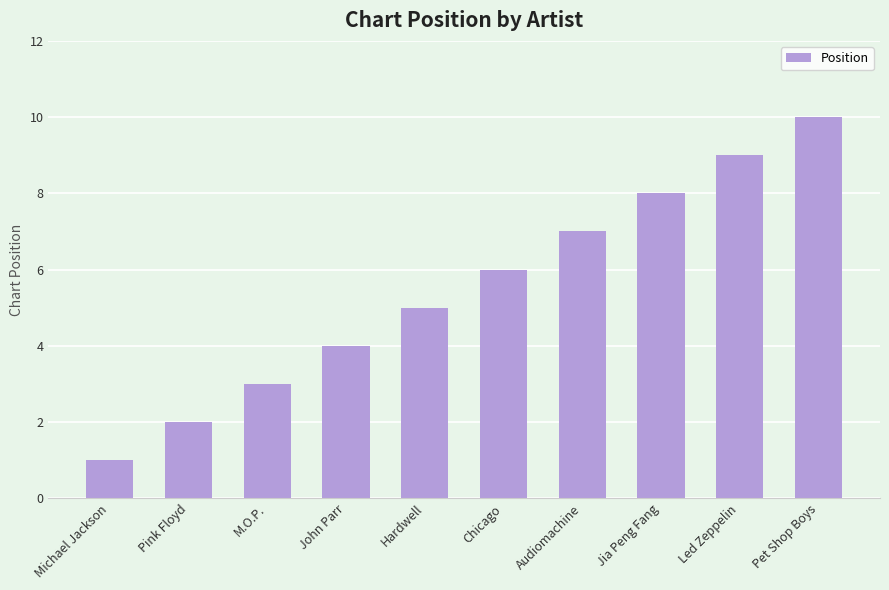

List the labels in order of value, smallest first.

Michael Jackson, Pink Floyd, M.O.P., John Parr, Hardwell, Chicago, Audiomachine, Jia Peng Fang, Led Zeppelin, Pet Shop Boys